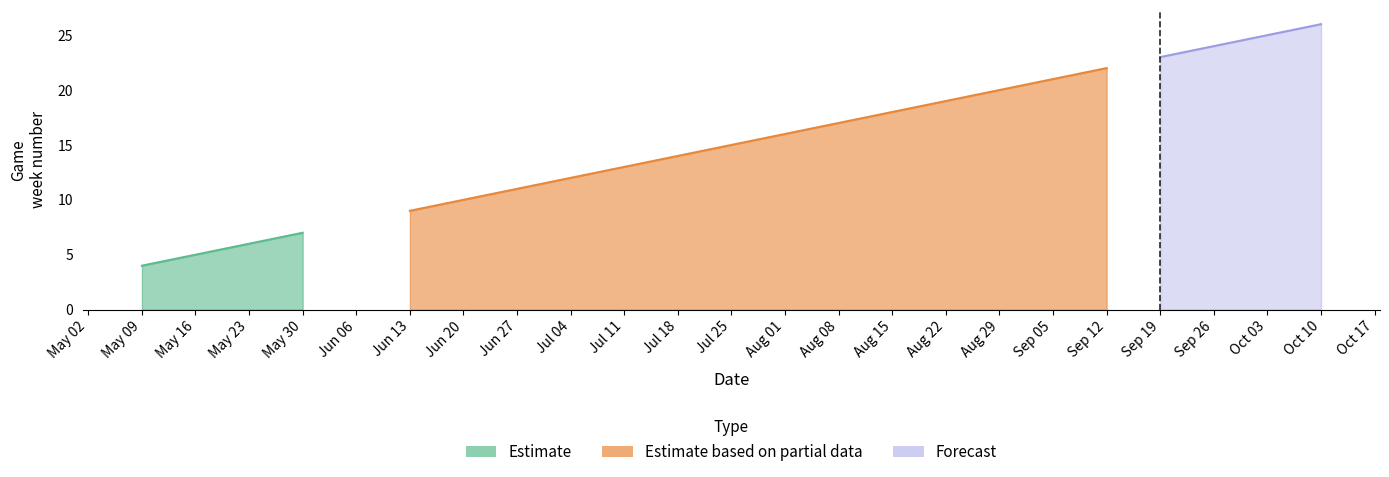

What is the total value across all series at 2015-09-26?

24